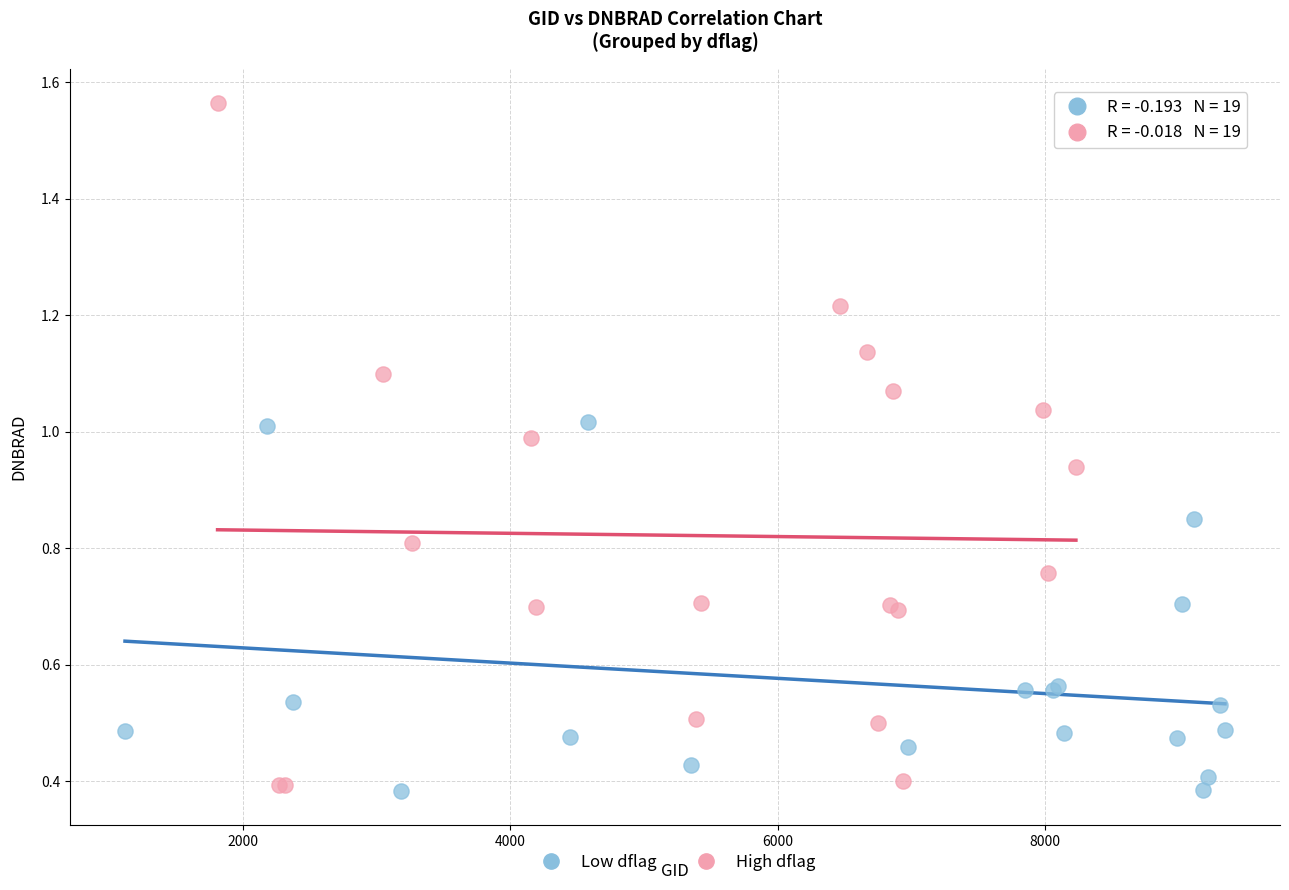

Which series contains the highest Y value?

High dflag